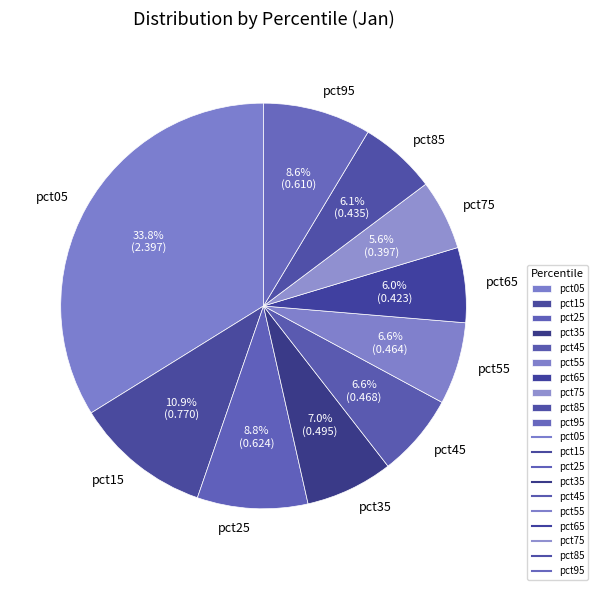

To the nearest percent, what is the average slice percentage?

10%